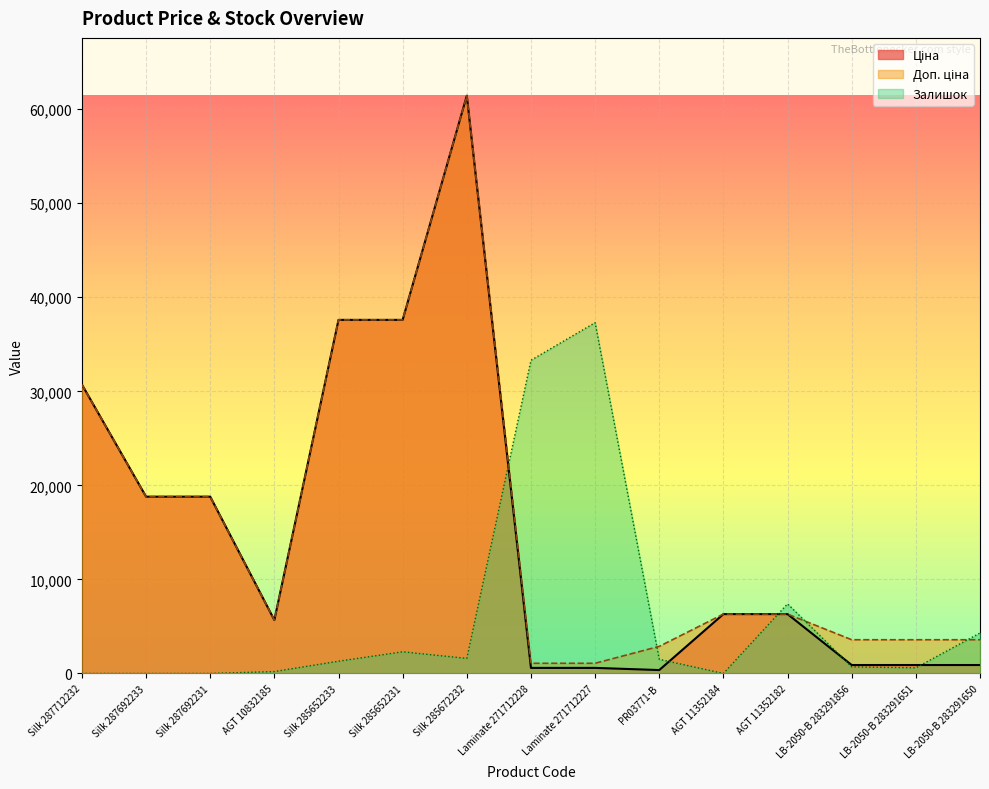

What is the difference between the maximum and minimum values in the Залишок series?

37300.0